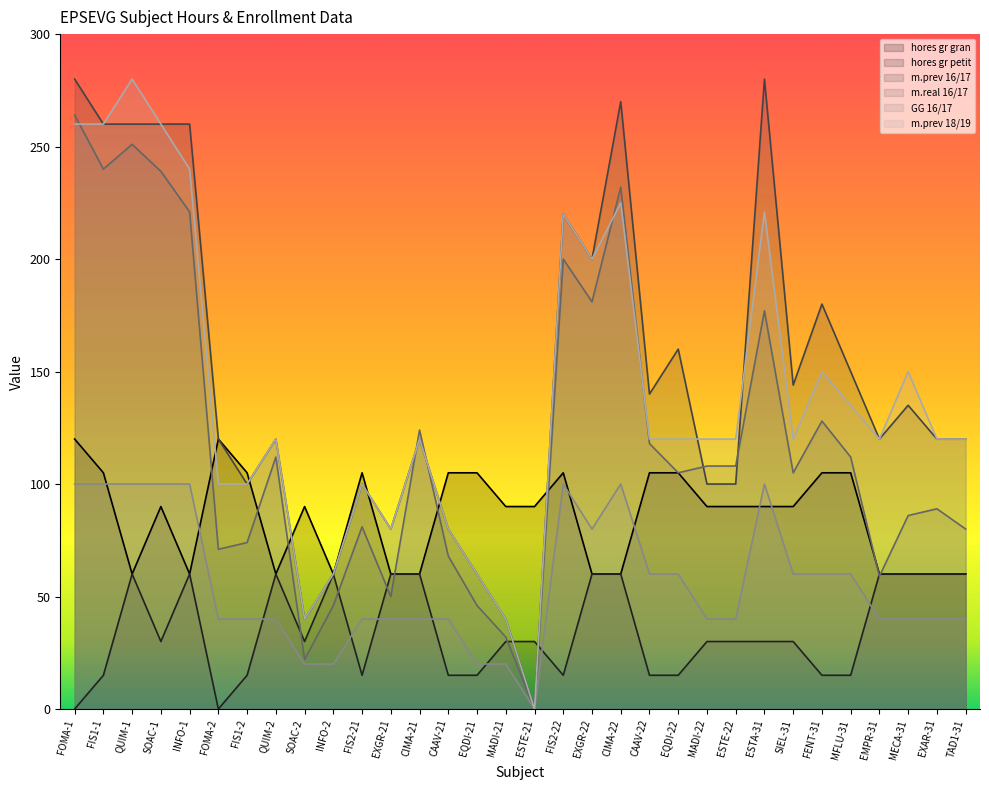

Which category has the lowest value in the hores gr gran series?

QUIM-1